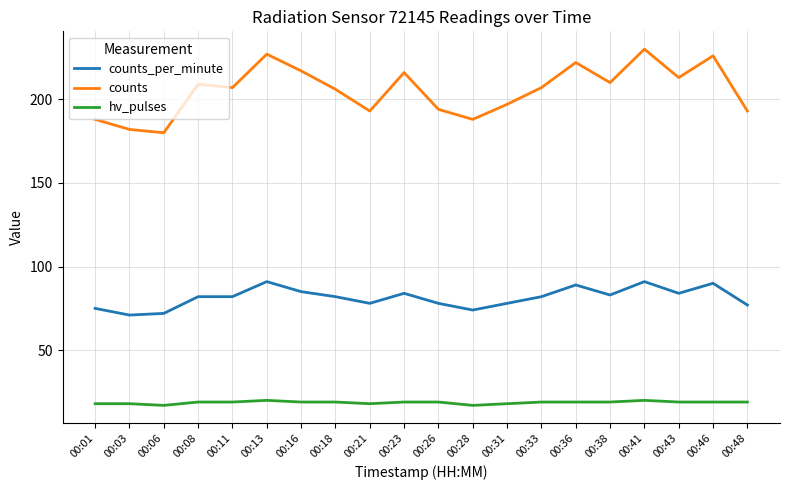

True or false: counts_per_minute and counts intersect in this chart.

False